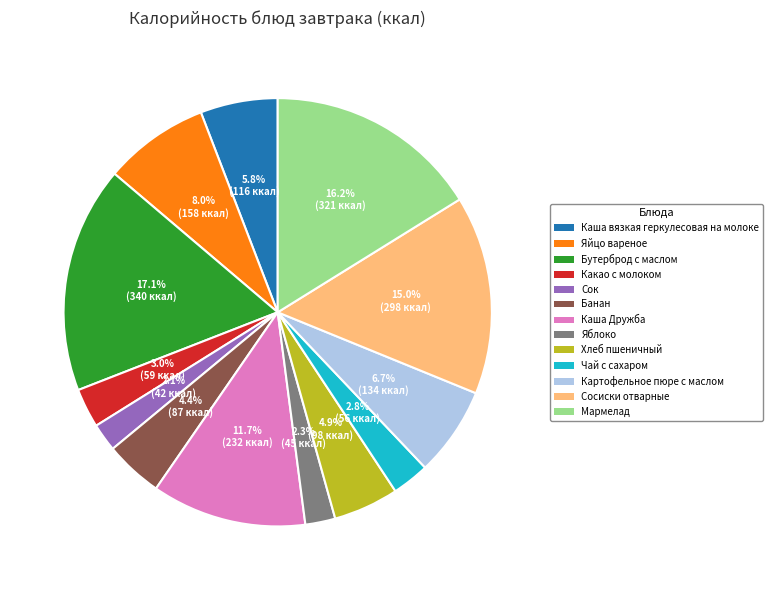

Does Каша вязкая геркулесовая на молоке account for over 50% of the chart?

No